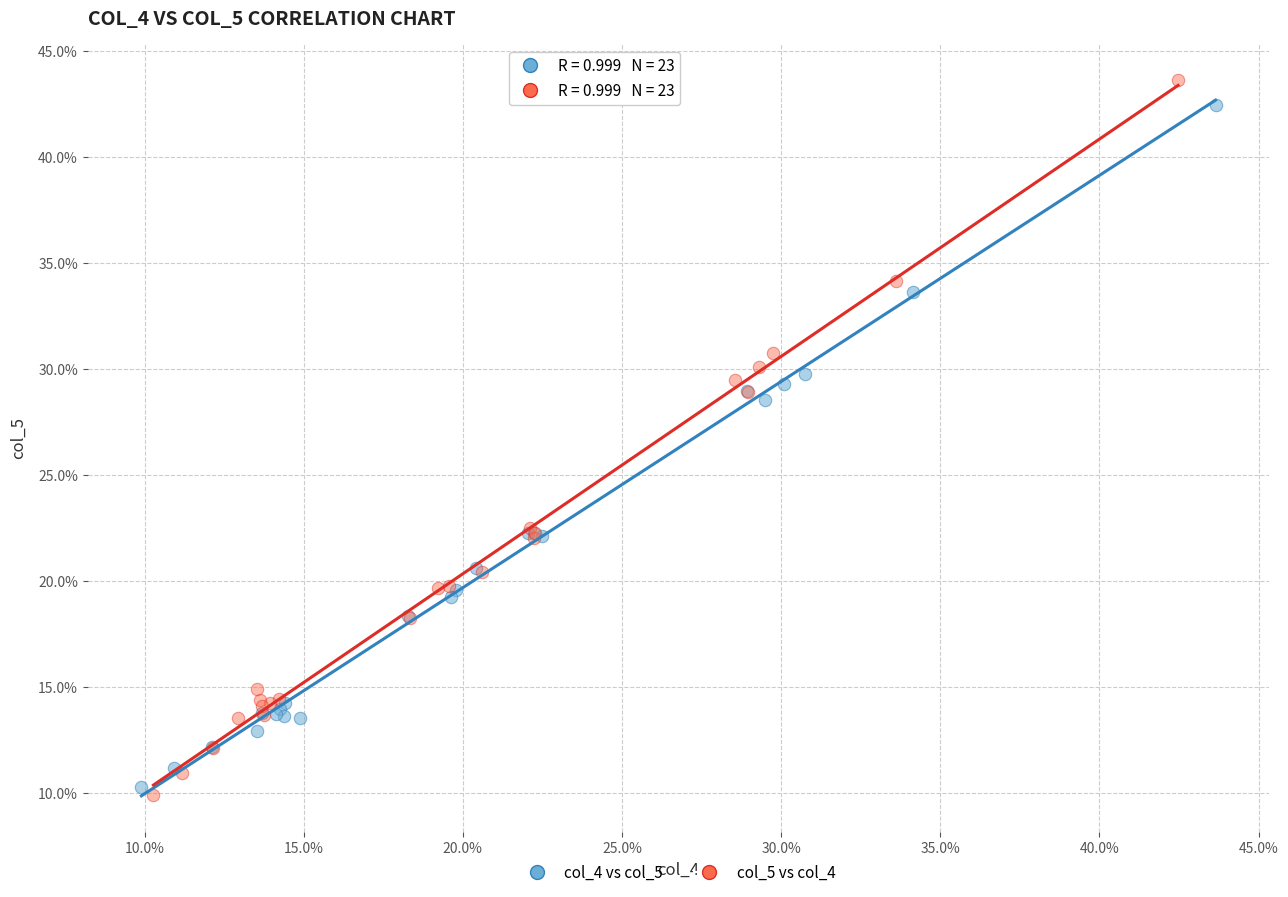

Which series reaches the minimum Y coordinate?

col_5 vs col_4